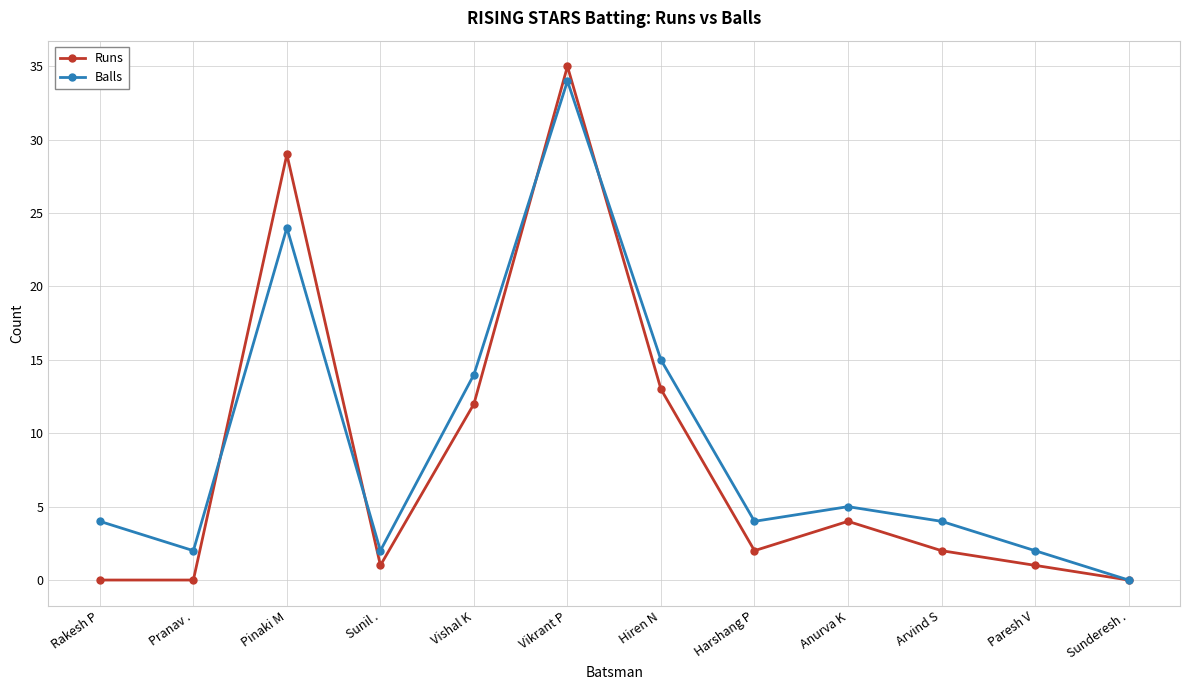

Is the value of Runs at Anurva K greater than the value of Balls at Pranav .?

Yes